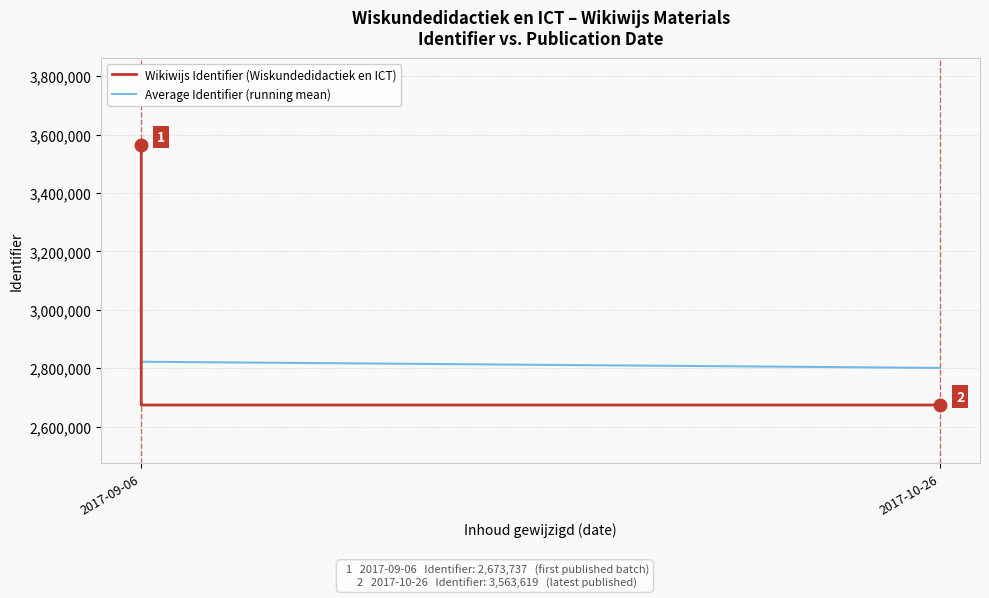

Which category has the lowest value in the Wikiwijs Identifier (Wiskundedidactiek en ICT) series?

2017-09-06